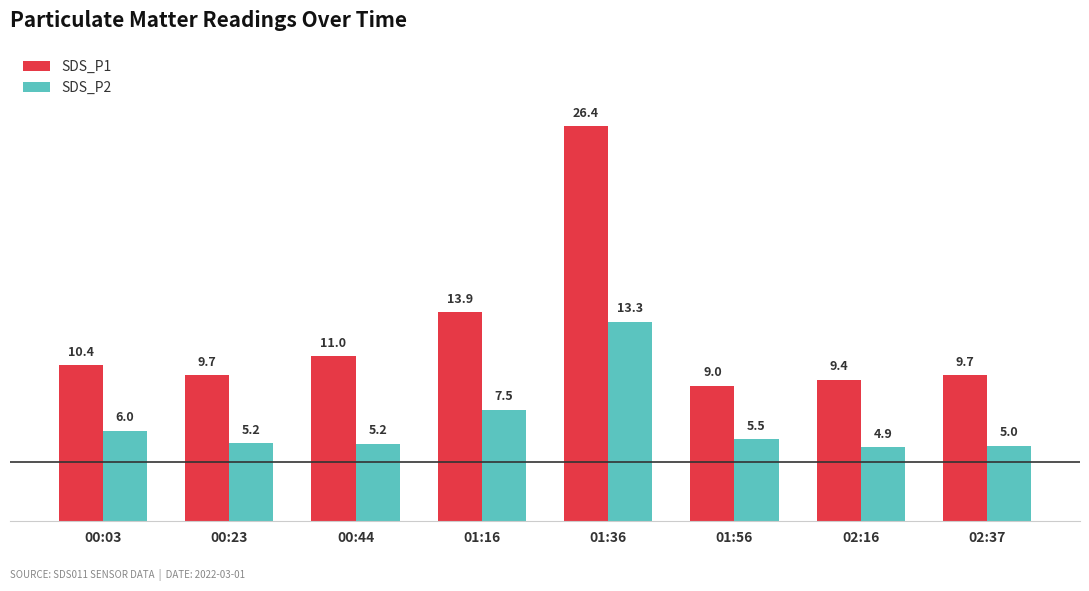

Read the SDS_P2 value at 02:37.

5.0